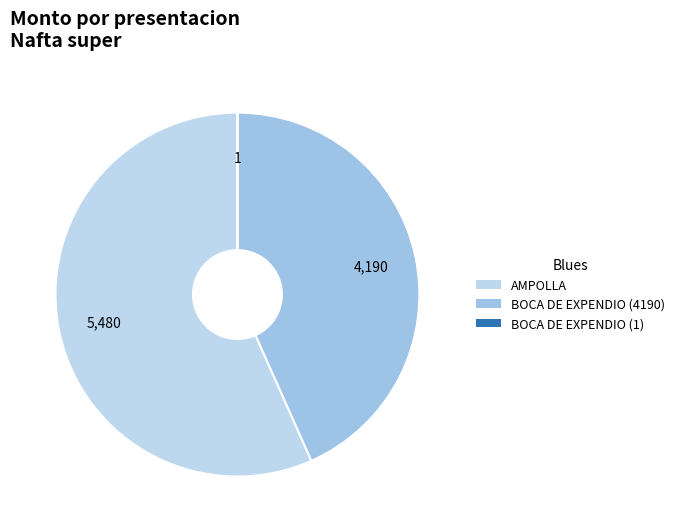

The BOCA DE EXPENDIO (1) slice represents 0% of the pie. True or false?

True